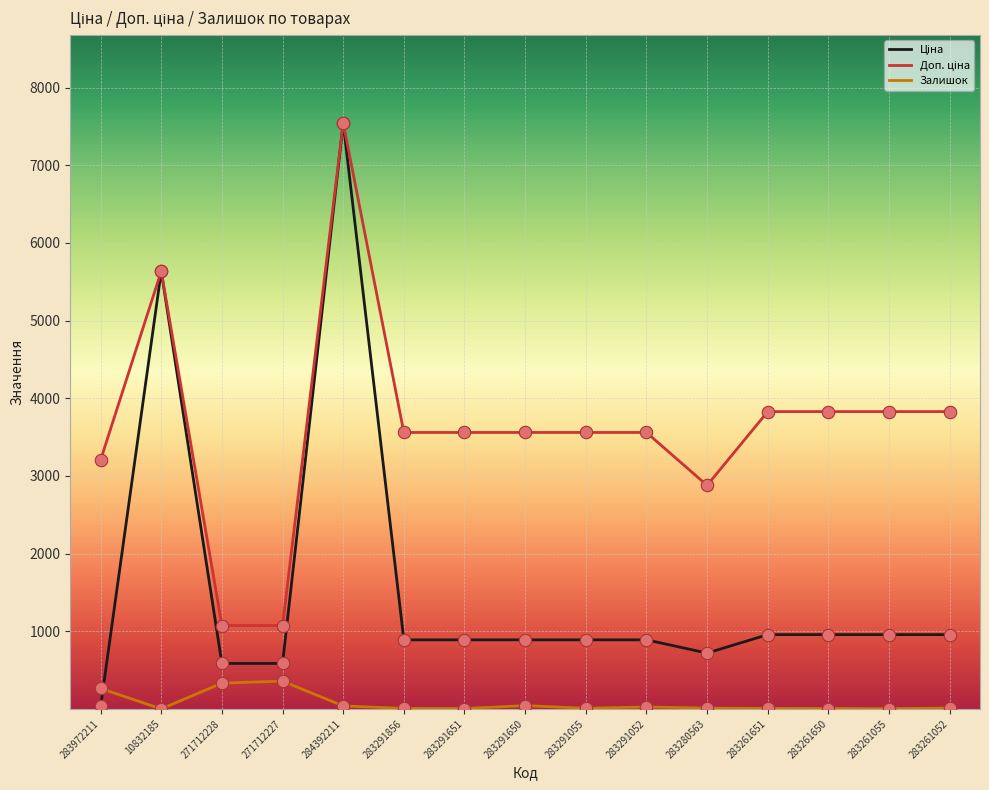

At how many categories does at least one series exceed 5045?

2